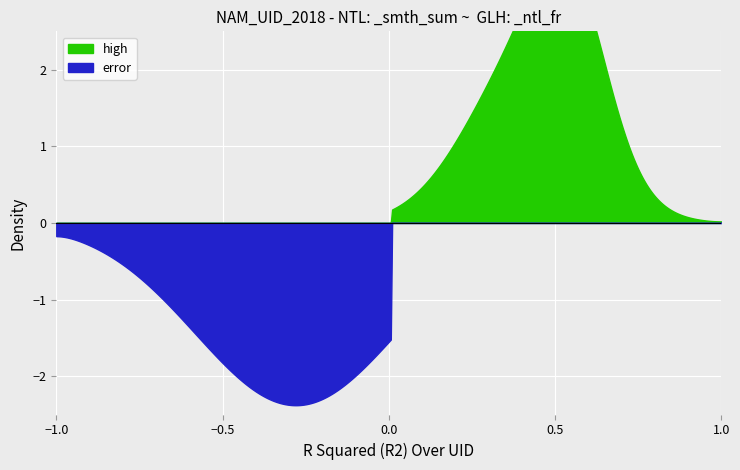

Is it true that error equals 0.0 at high?

True